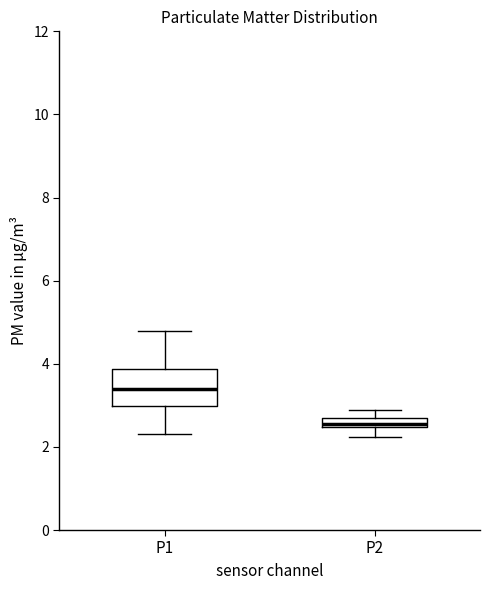

Where is the lower edge of the box for P1 on the y-axis? The values are not printed on the chart, so give them approximately, as read against the axis.

3.0